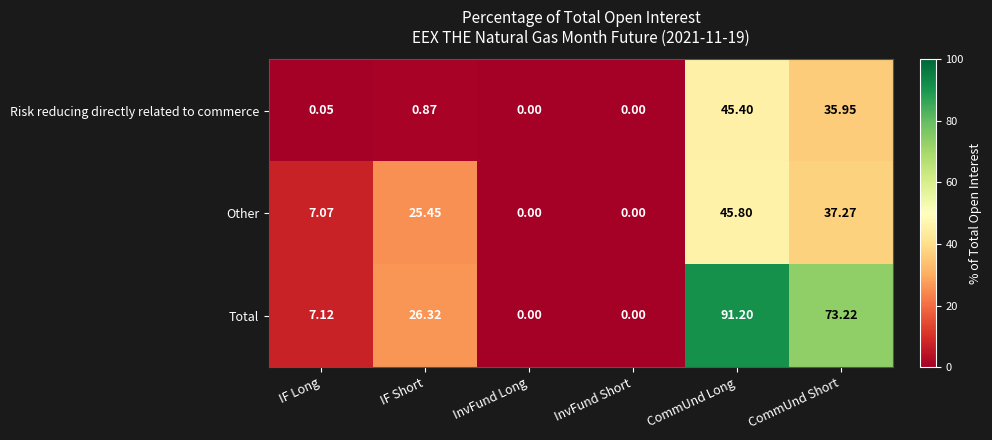

At IF Short, list the series in order from largest to smallest.

Total, Other, Risk reducing directly related to commerce